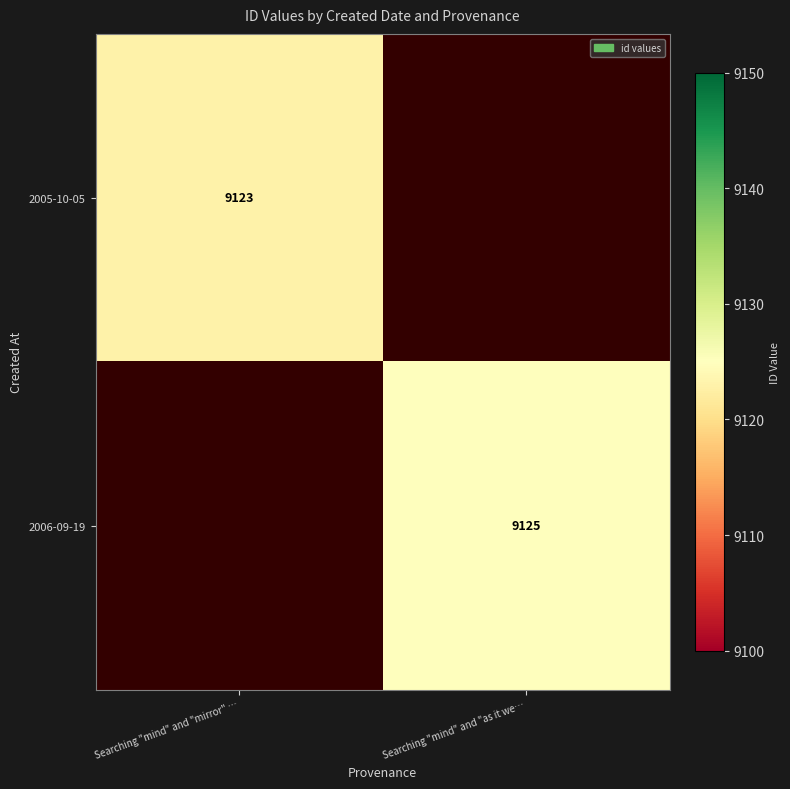

The 2006-09-19 series shows 9125 at Searching "mind" and "as it we…. True or false?

True